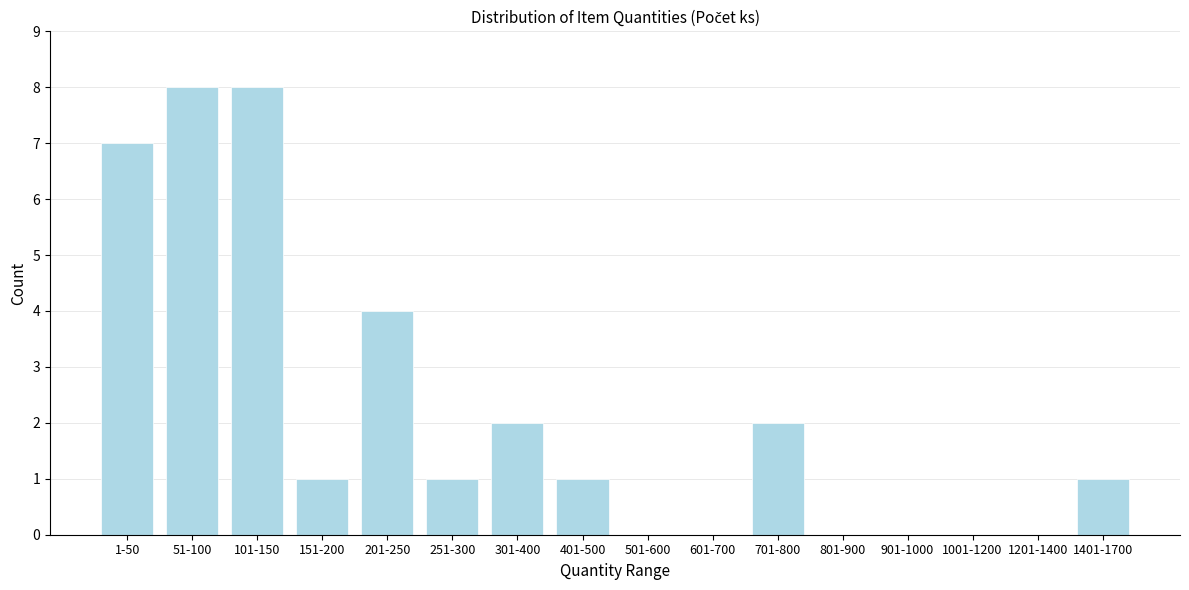

Reading left to right, extract all data points from this chart.

1-50=7	51-100=8	101-150=8	151-200=1	201-250=4	251-300=1	301-400=2	401-500=1	501-600=0	601-700=0	701-800=2	801-900=0	901-1000=0	1001-1200=0	1201-1400=0	1401-1700=1